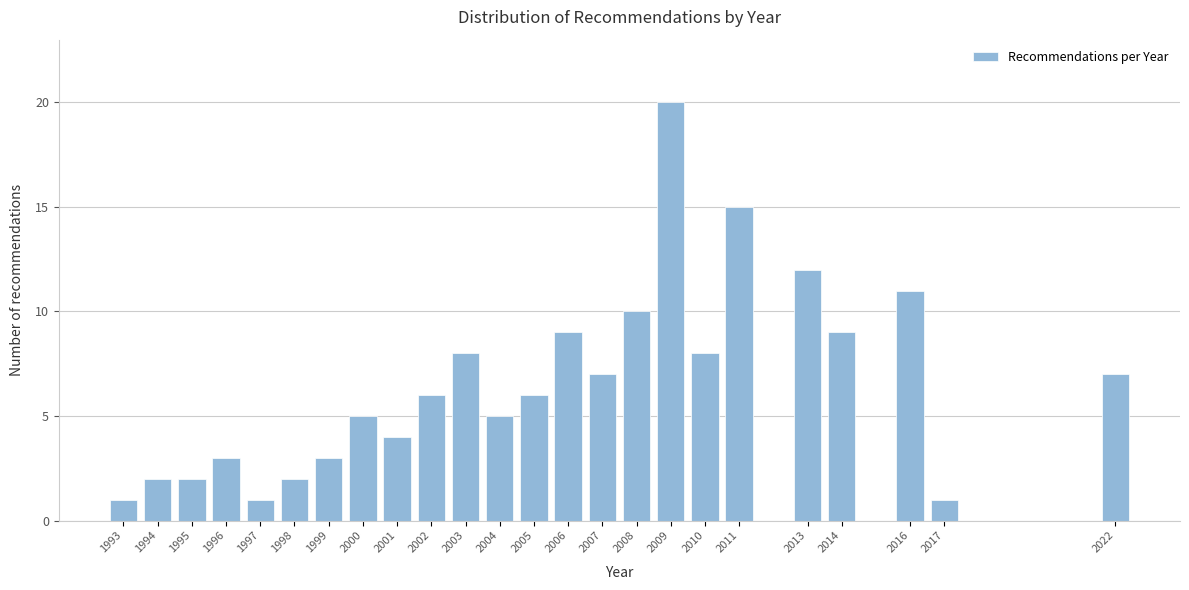

Reading left to right, what are all the values shown in this chart?

1	2	2	3	1	2	3	5	4	6	8	5	6	9	7	10	20	8	15	12	9	11	1	7